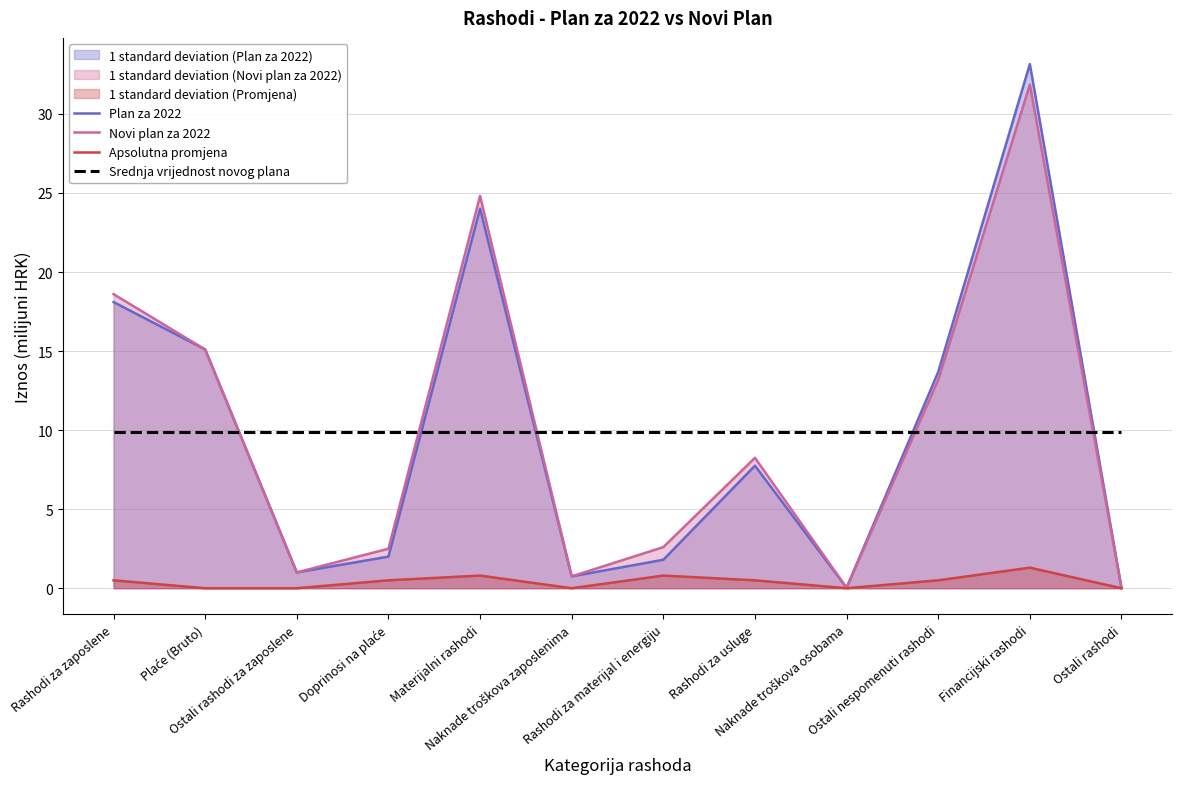

True or false: Plan za 2022 and Novi plan za 2022 cross at least once.

False